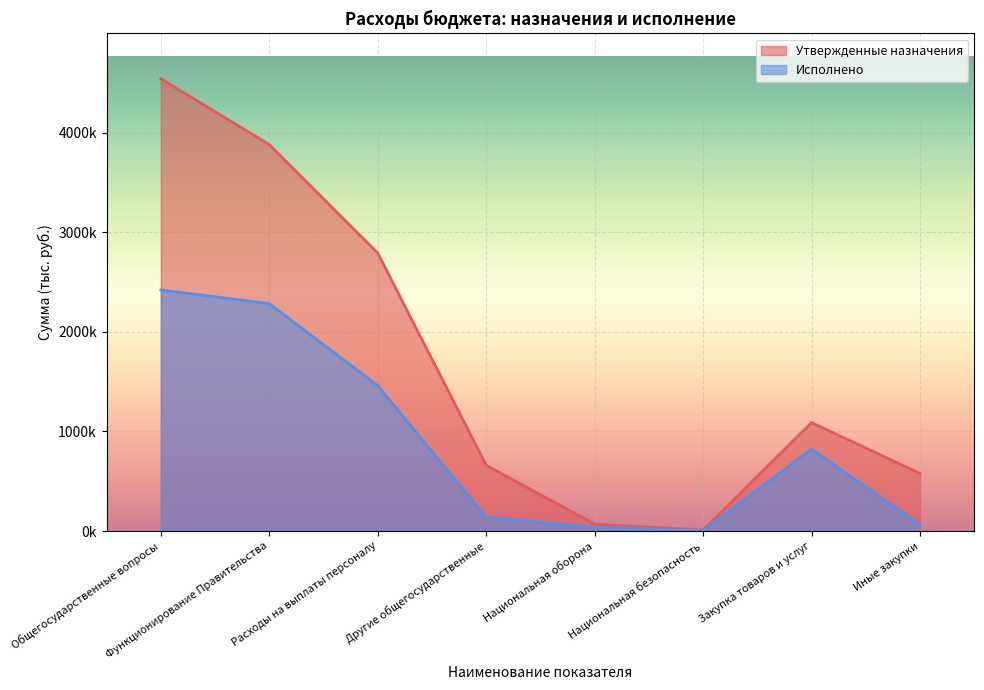

Reading right to left, extract all data points from this chart.

Утвержденные назначения: Иные закупки=579100.0	Закупка товаров и услуг=1089100.0	Национальная безопасность=10000.0	Национальная оборона=69300.0	Другие общегосударственные=661100.0	Расходы на выплаты персоналу=2792700.0	Функционирование Правительства=3881800.0	Общегосударственные вопросы=4542900.0
Исполнено: Иные закупки=63250.0	Закупка товаров и услуг=823568.4	Национальная безопасность=2200.0	Национальная оборона=35930.2	Другие общегосударственные=137541.0	Расходы на выплаты персоналу=1460410.4	Функционирование Правительства=2283978.8	Общегосударственные вопросы=2421519.8